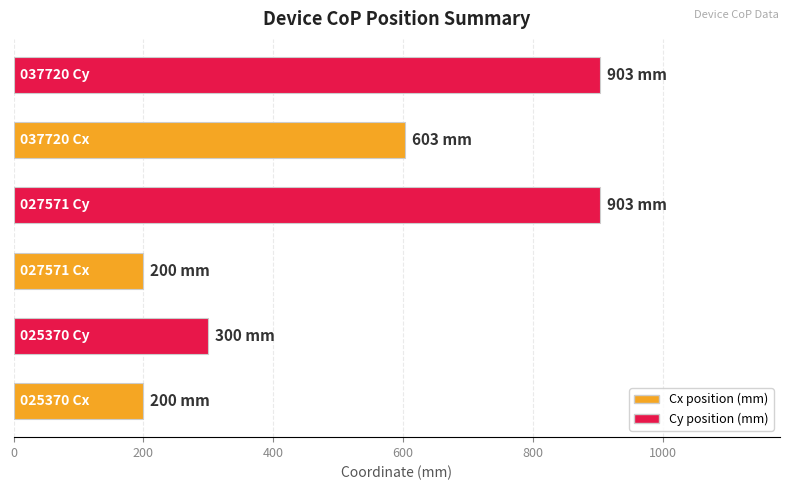

What is the minimum value shown in the chart?

200